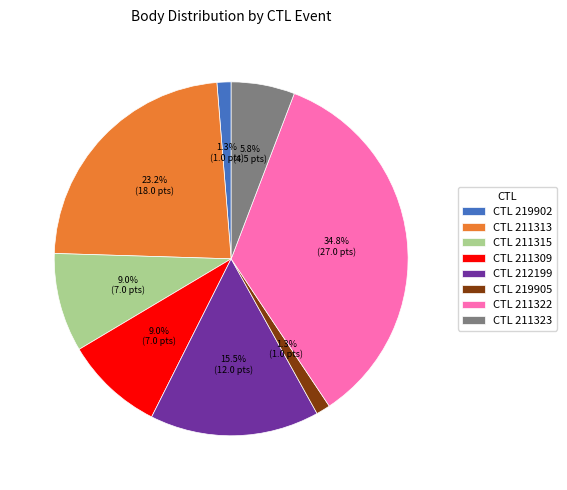

How many segments does this pie chart have?

8